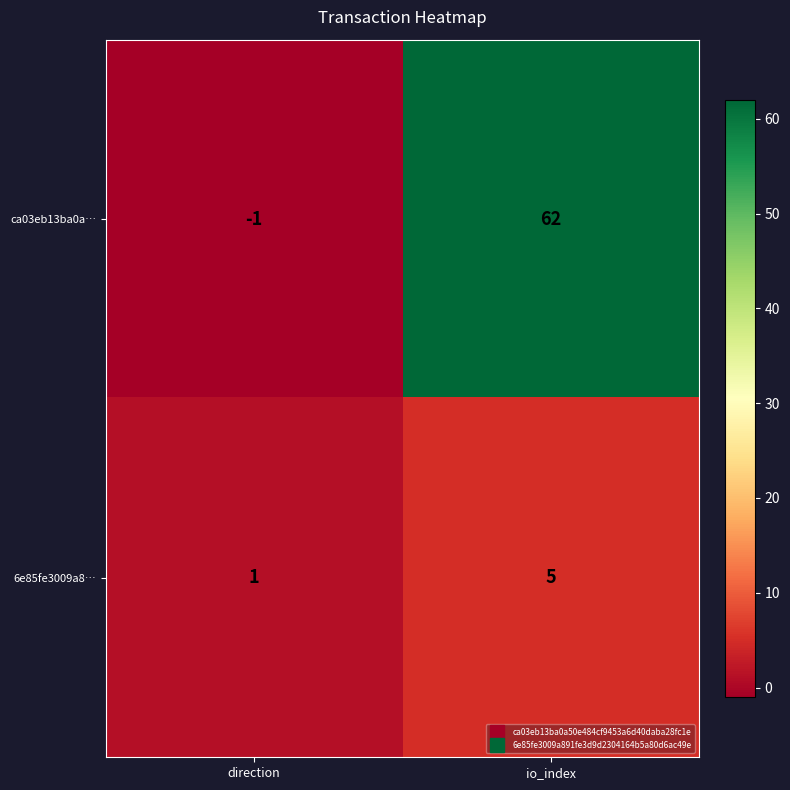

Where is ca03eb13ba0a… nearest to the value 30?

direction